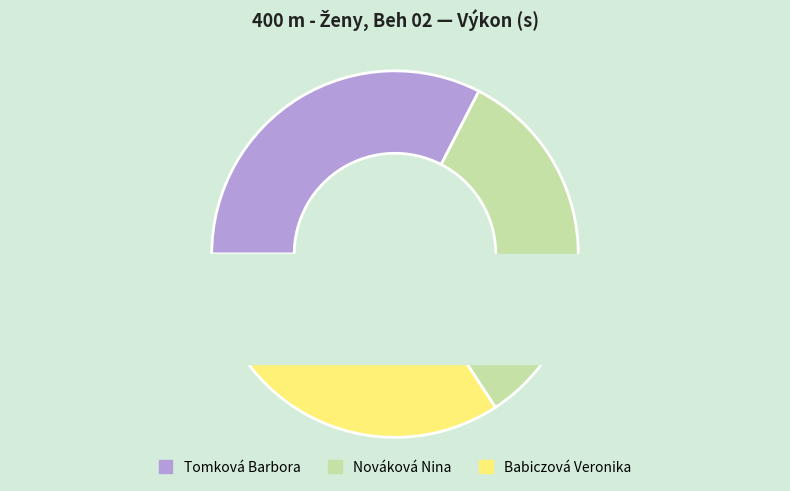

Is there a majority slice in this chart?

No